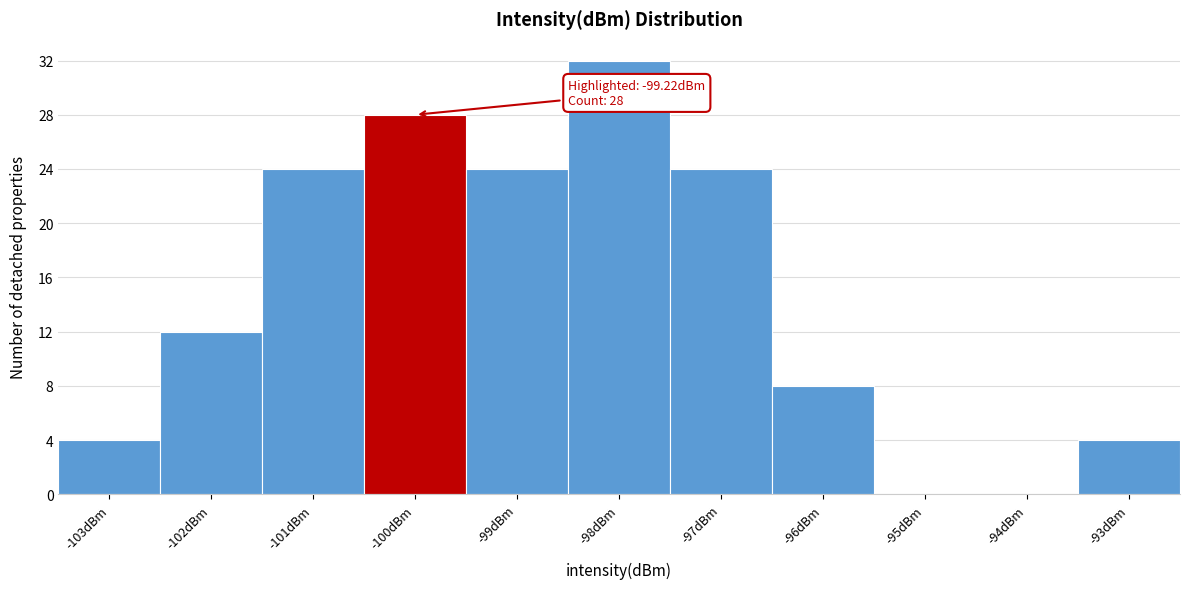

Reading left to right, transcribe all the data shown in this chart.

-103dBm=4	-102dBm=12	-101dBm=24	-100dBm=28	-99dBm=24	-98dBm=32	-97dBm=24	-96dBm=8	-95dBm=0	-94dBm=0	-93dBm=4